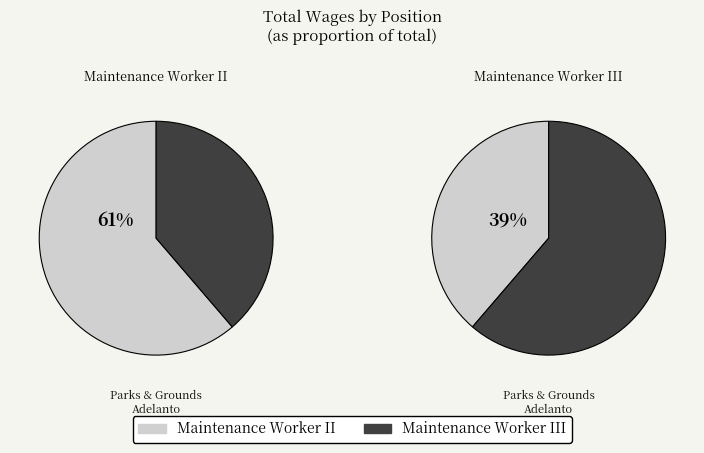

Which has a higher value, Maintenance Worker III or Maintenance Worker II?

Maintenance Worker II